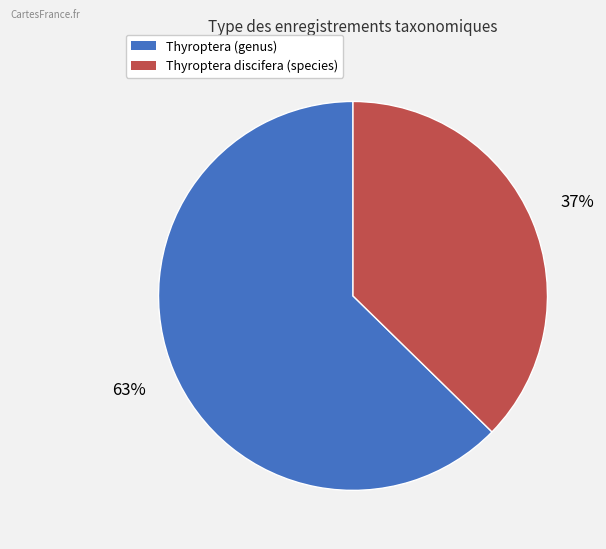

True or false: Thyroptera discifera (species) accounts for 26% of the total.

False